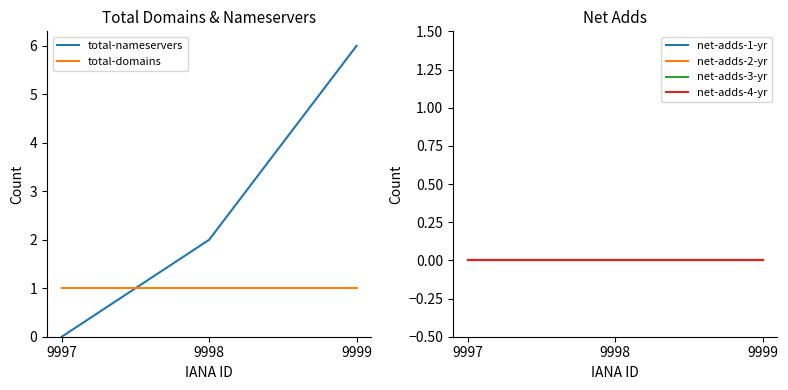

Reading left to right, transcribe all the data shown in this chart.

total-nameservers: 9997=0	9998=2	9999=6
total-domains: 9997=1	9998=1	9999=1
net-adds-1-yr: 9997=0	9998=0	9999=0
net-adds-2-yr: 9997=0	9998=0	9999=0
net-adds-3-yr: 9997=0	9998=0	9999=0
net-adds-4-yr: 9997=0	9998=0	9999=0